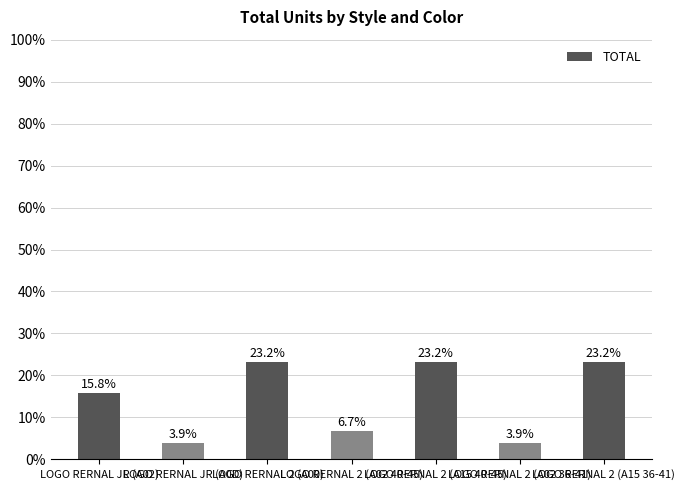

What is the greatest value displayed?

23.2